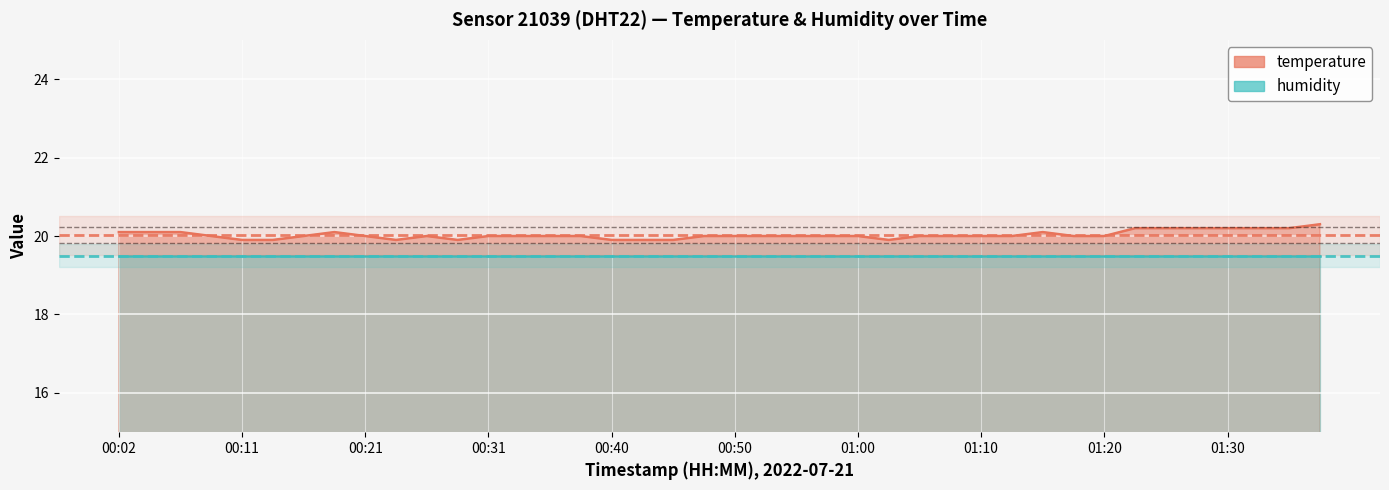

Count the values in the range 20 to 21.

32